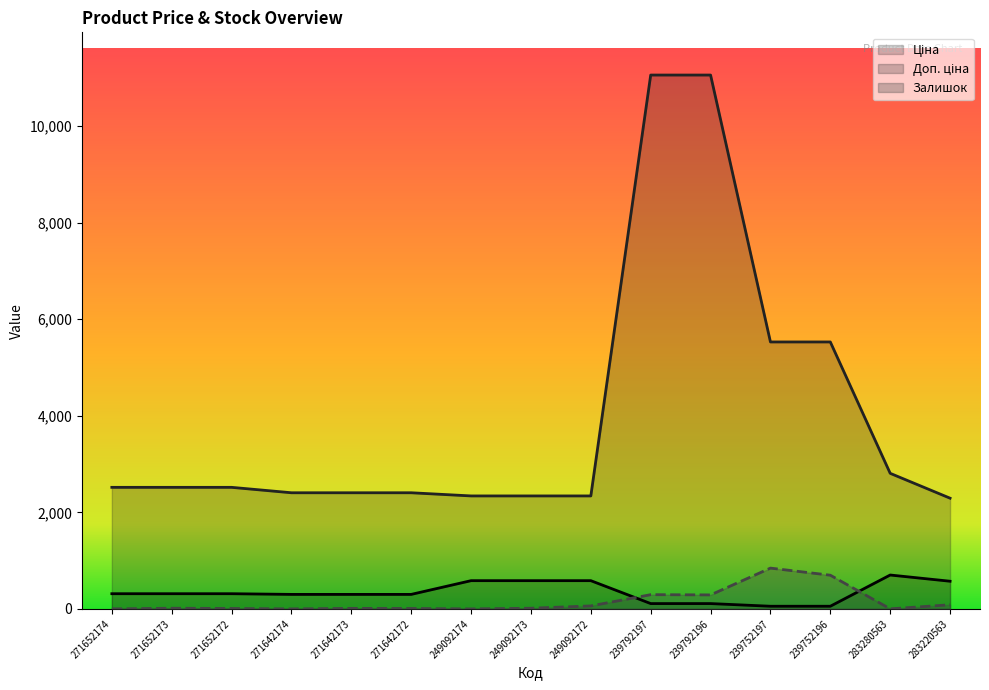

List the labels in order of Залишок value, largest first.

239752197, 239752196, 239792197, 239792196, 283220563, 249092172, 271652173, 249092173, 271642173, 271652172, 271642172, 283280563, 271652174, 271642174, 249092174